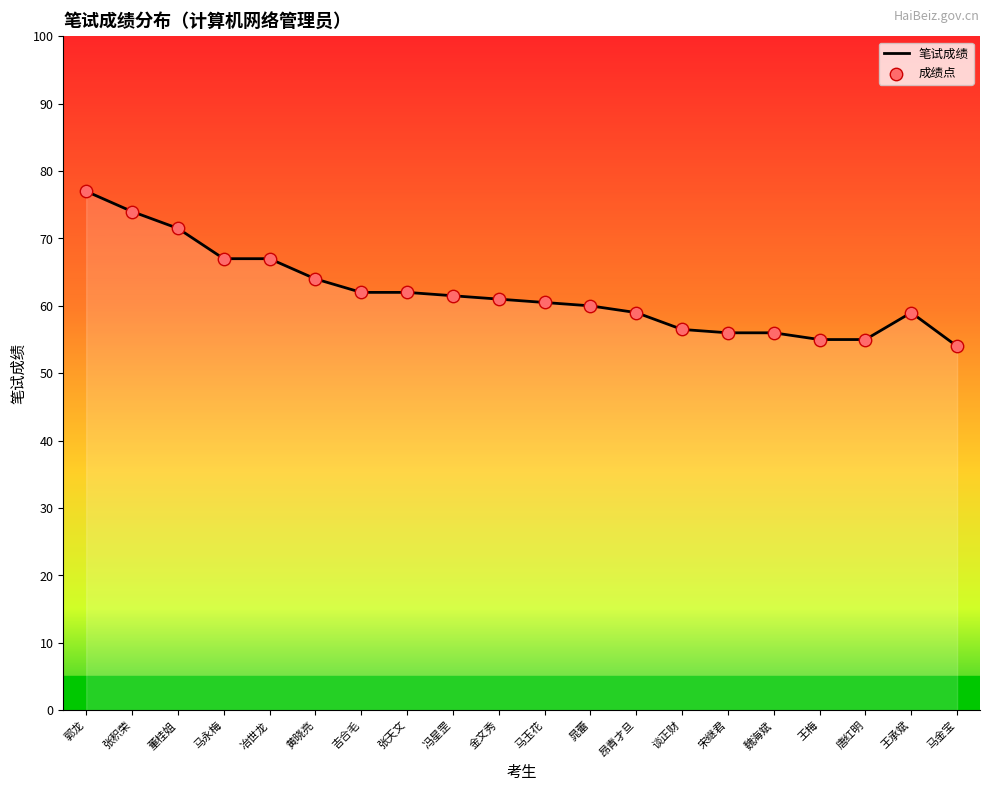

What value does the data have at 谈正财?

56.5